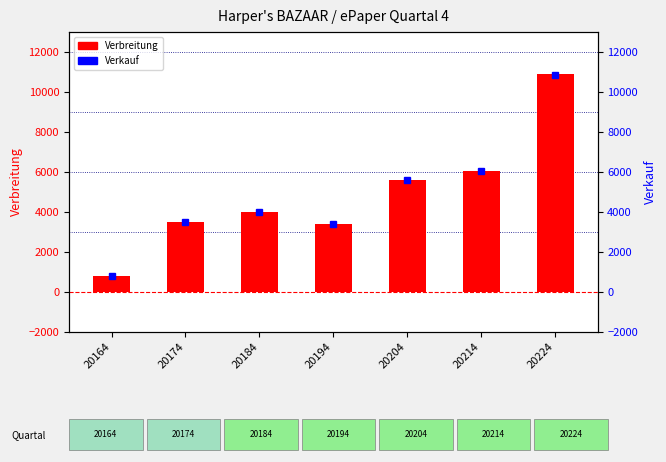

Which category has the lowest value in the Verbreitung series?

20164